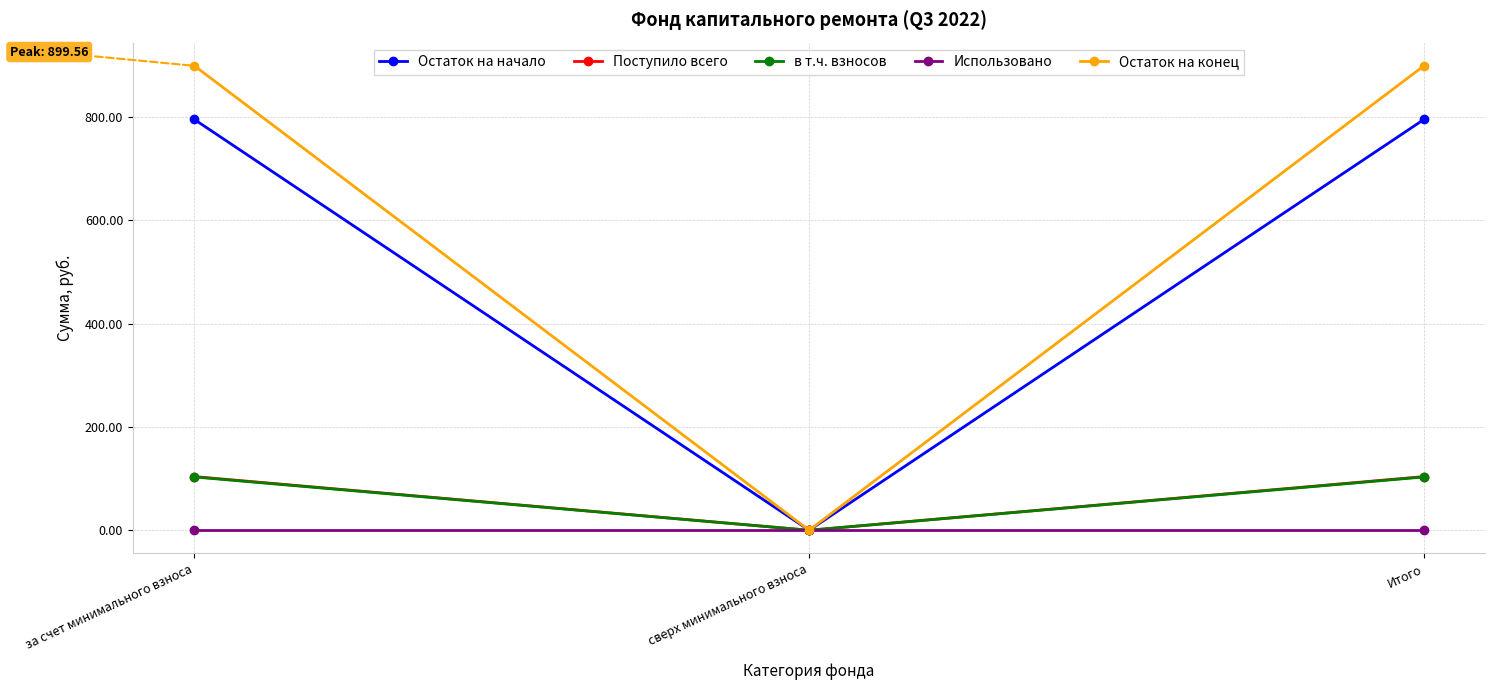

Does the chart display data point markers on the line(s)?

Yes